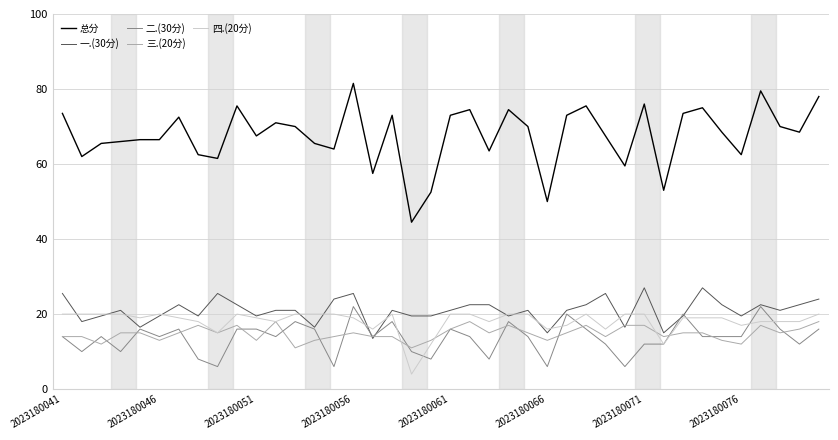

Which series has the widest spread of values?

总分